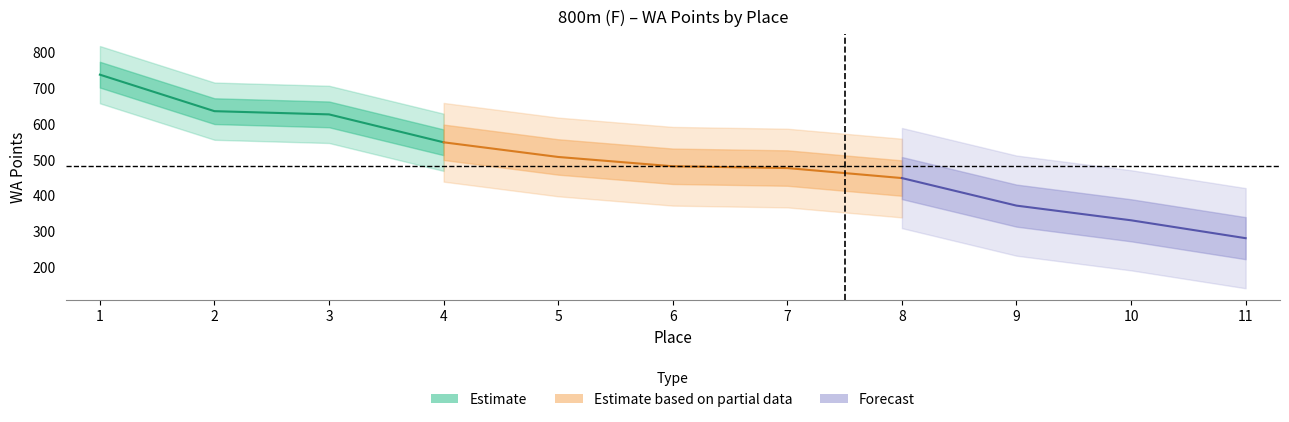

How many lines are shown in the chart?

1